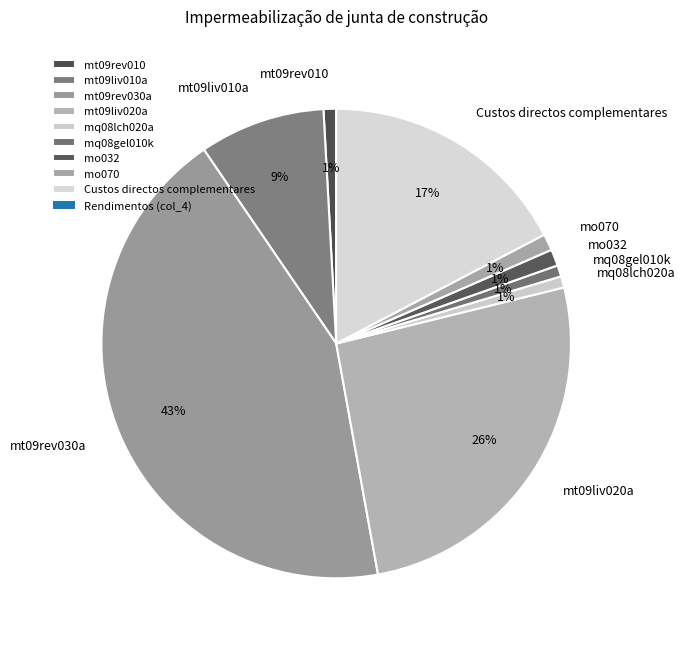

Do Custos directos complementares and mt09liv020a together represent more than half of the pie?

No